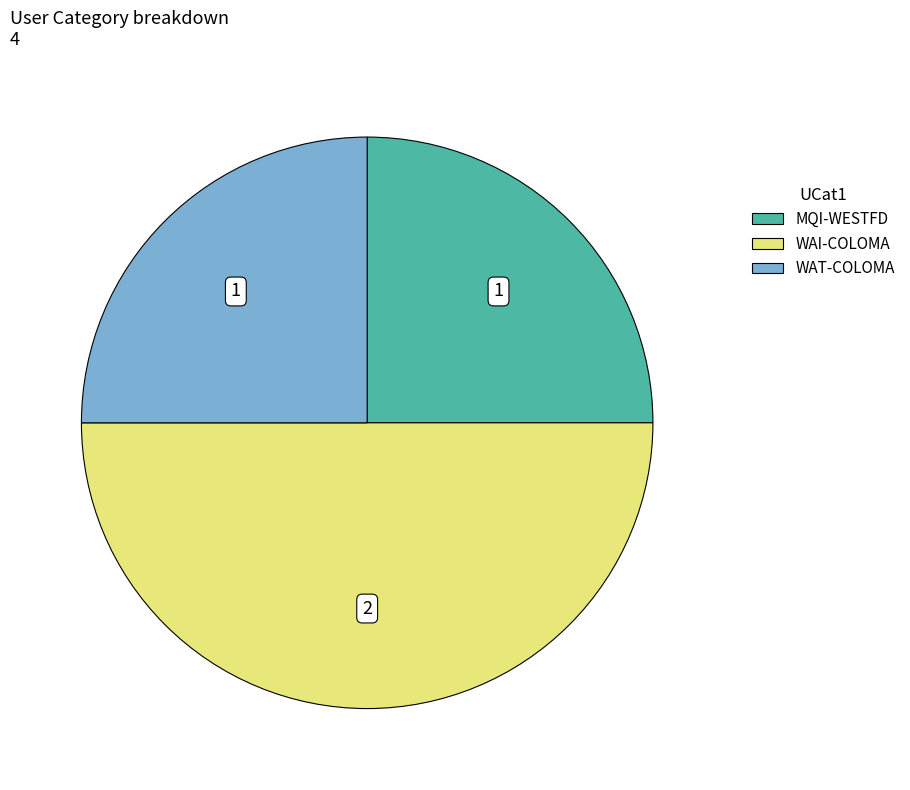

Is it true that MQI-WESTFD is 40% of the pie?

False